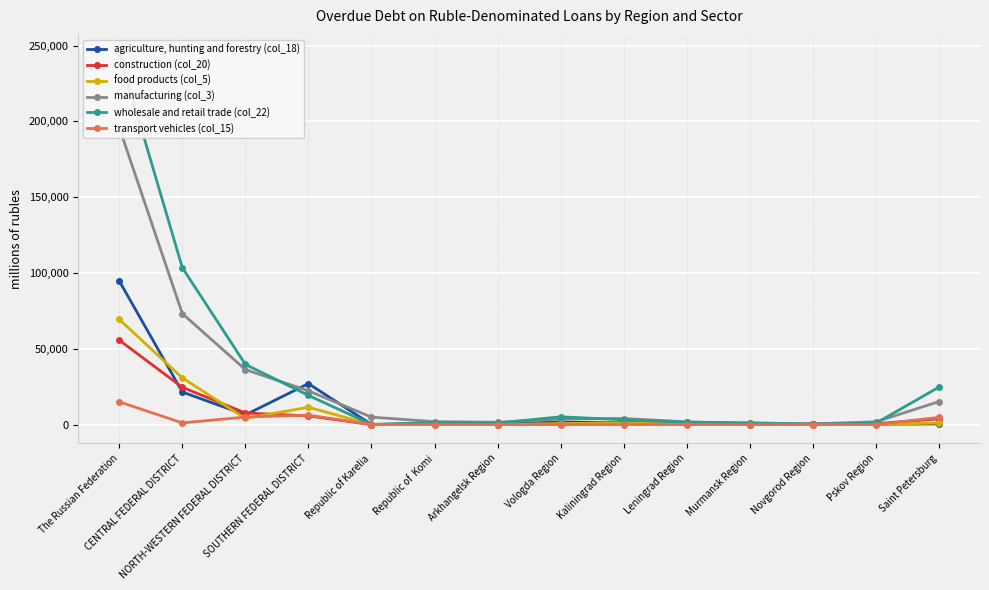

Which category has the highest value across all series?

The Russian Federation